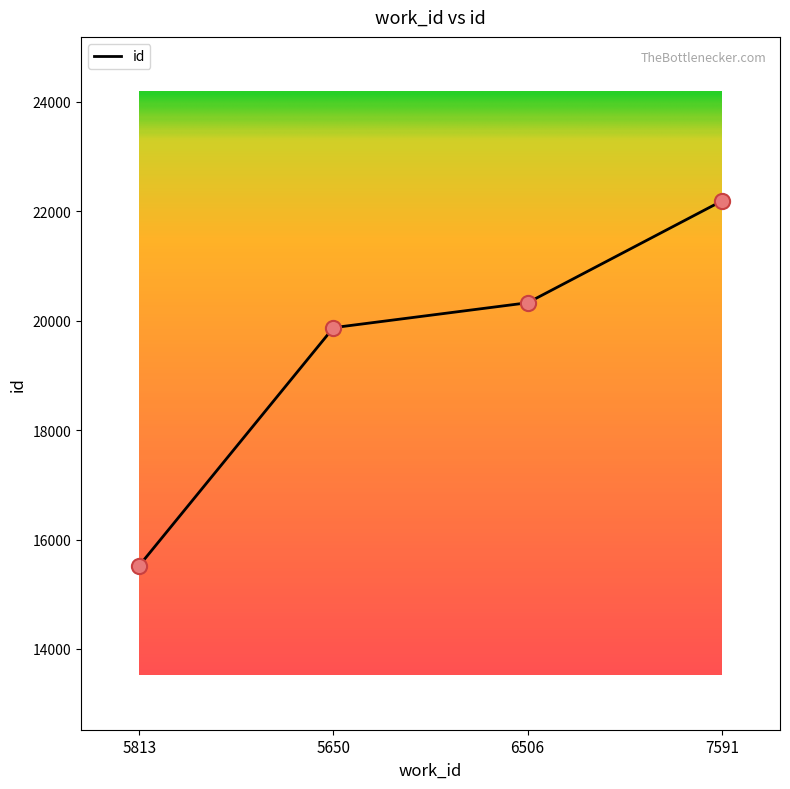

Between 6506 and 7591, which is larger?

7591